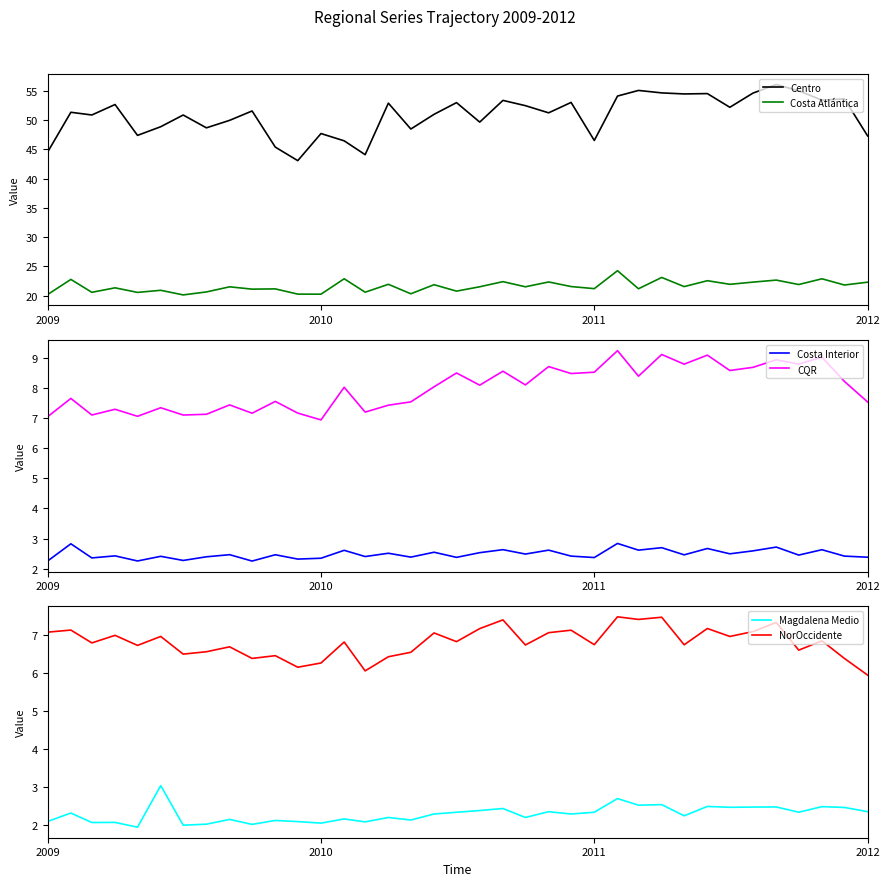

What is the difference between the second highest and second lowest values in the NorOccidente series?

1.4